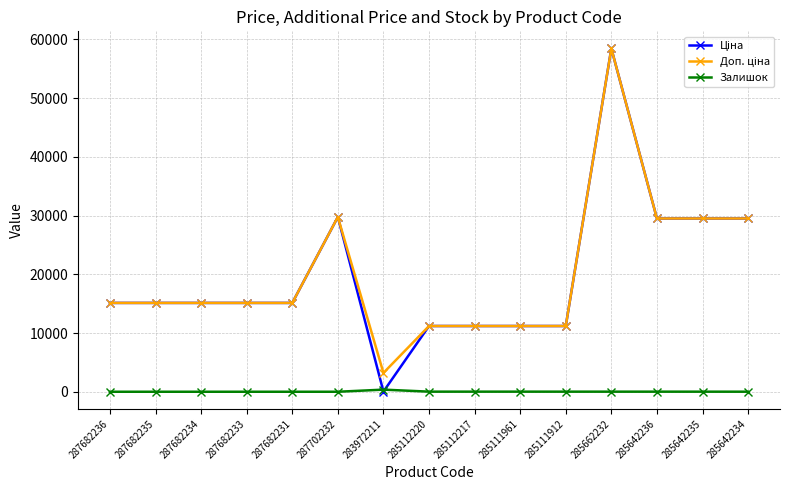

What is the spread (max minus min) of values at 287682234?

15120.0